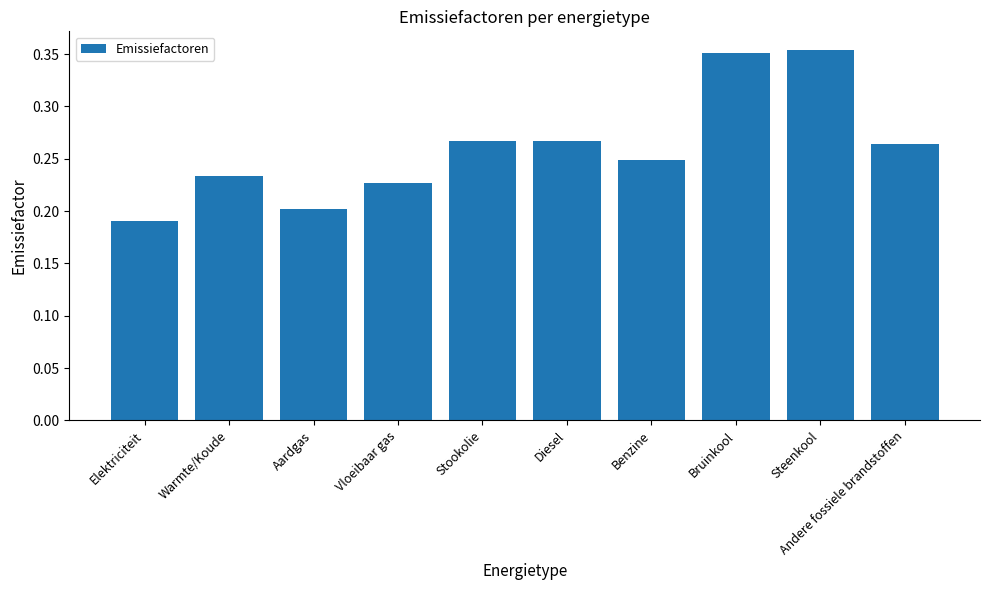

What is the label of the 8th bar from the left?

Bruinkool